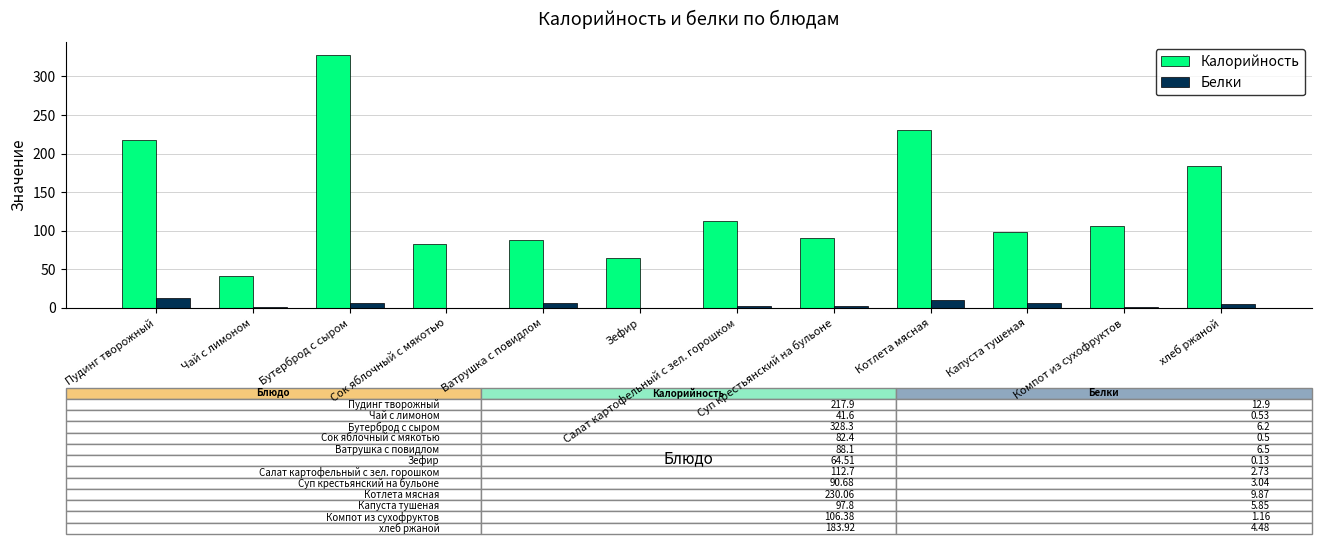

At which category is the sum across all series the highest?

Бутерброд с сыром